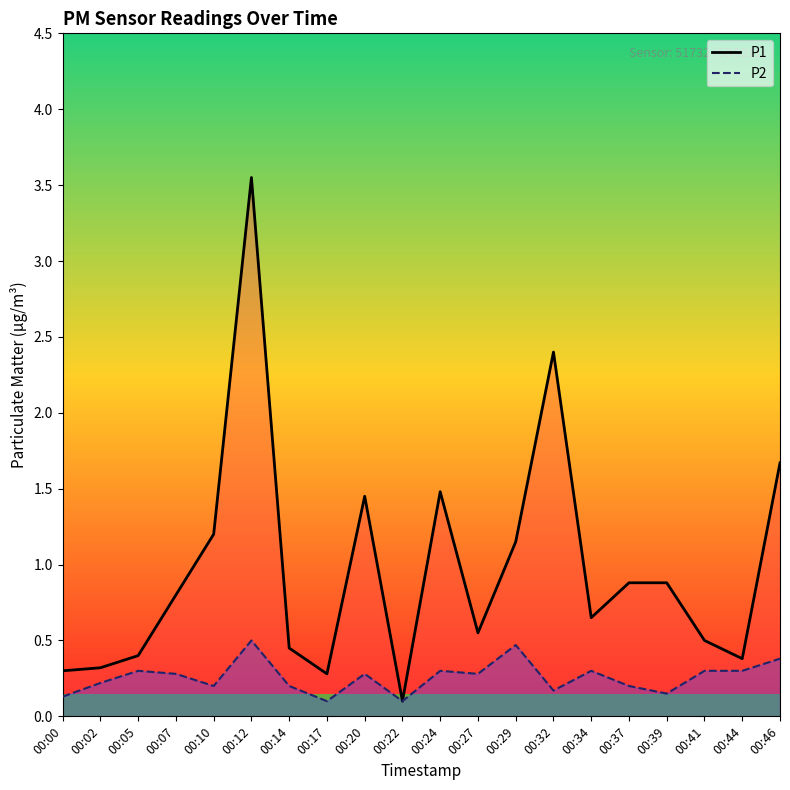

True or false: P1 has a value of 0.3 at 00:02.

True